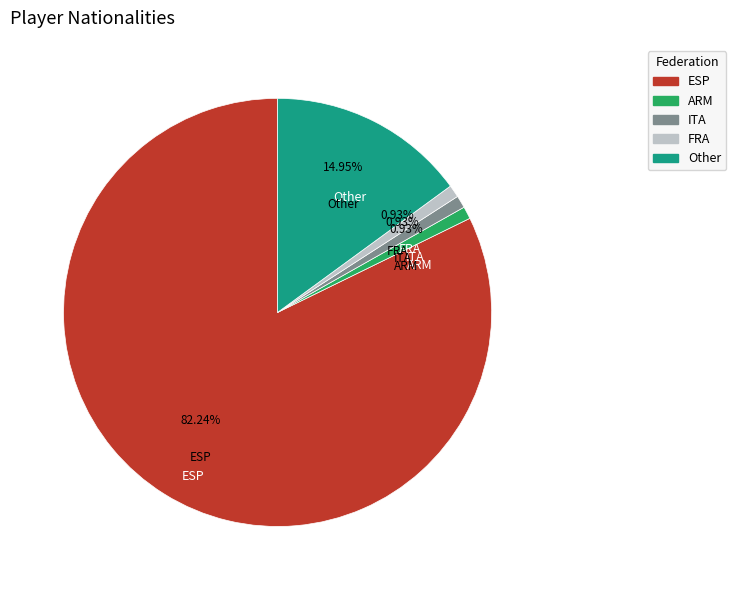

True or false: ITA accounts for 11% of the total.

False